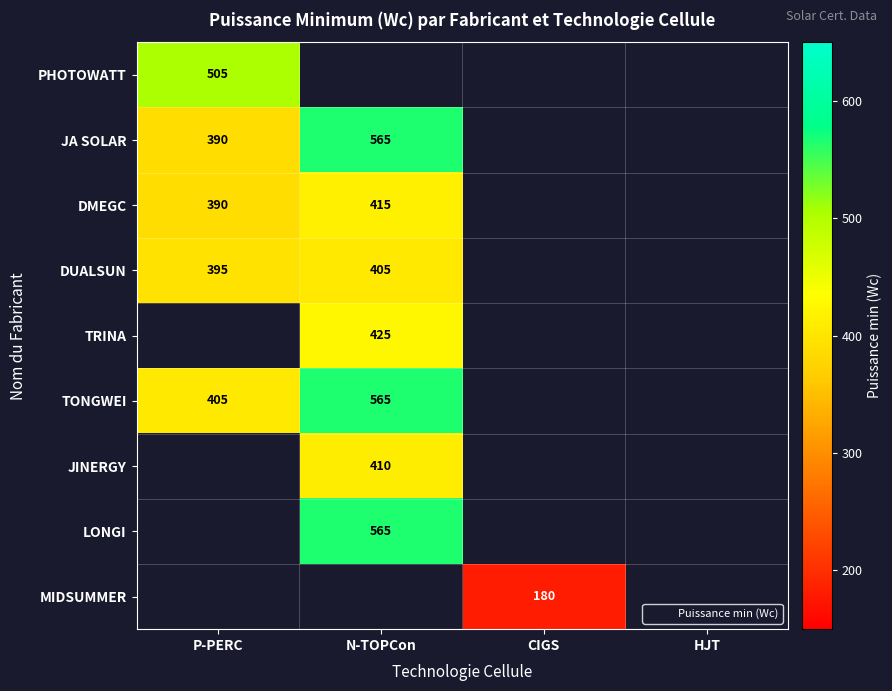

Which series has the largest range (max minus min)?

JA SOLAR